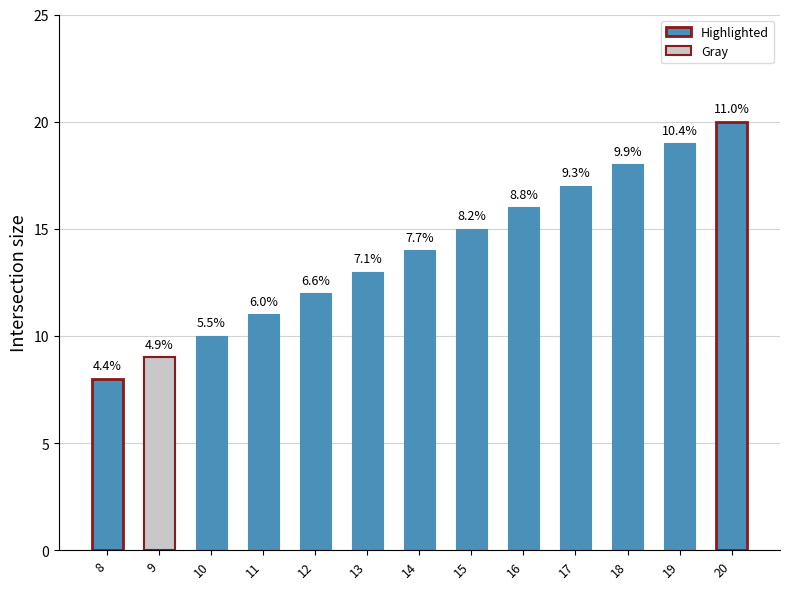

How many series are shown in this chart?

1